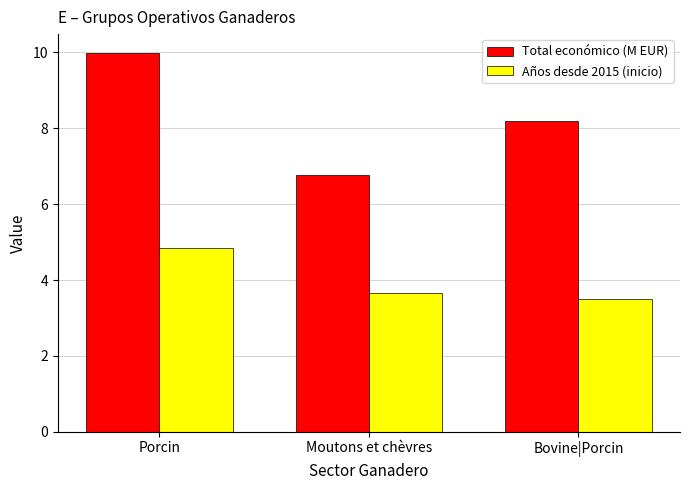

Between Porcin and Moutons et chèvres, which series saw the biggest shift?

Total económico (M EUR)